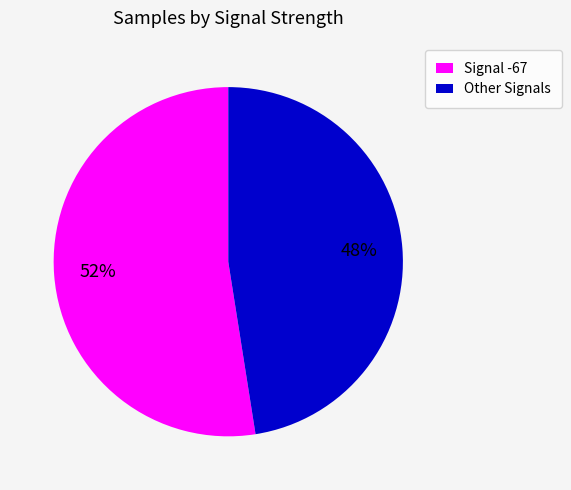

How many slices are in this pie chart?

2